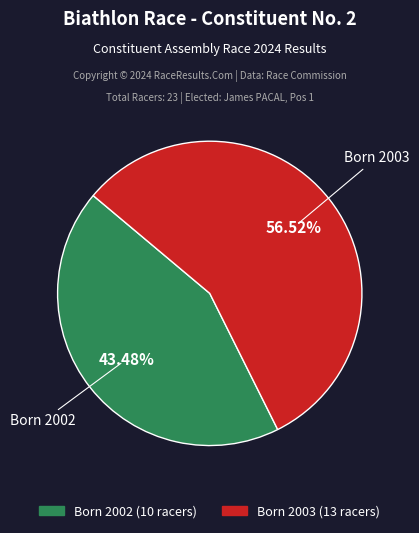

Is there any slice that represents more than half of the pie?

Yes